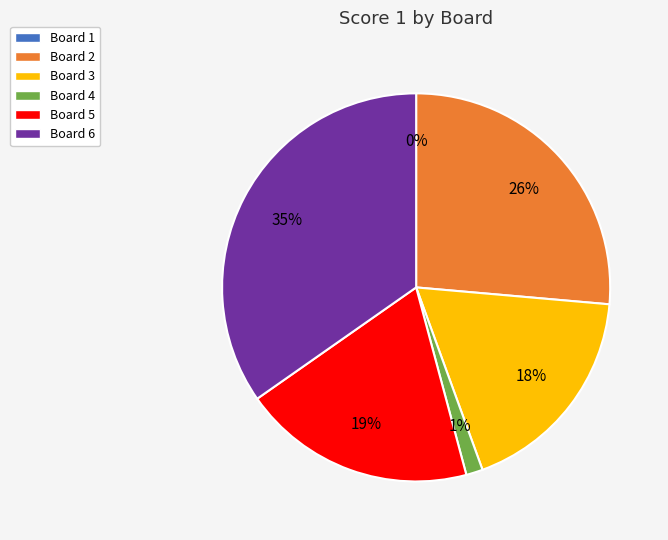

Does Board 2 account for over 50% of the chart?

No